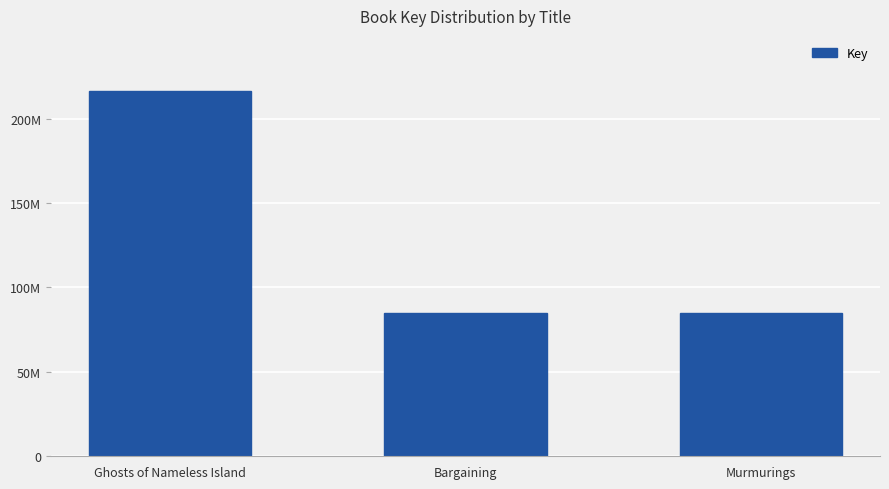

What position from the right is Ghosts of Nameless Island?

3